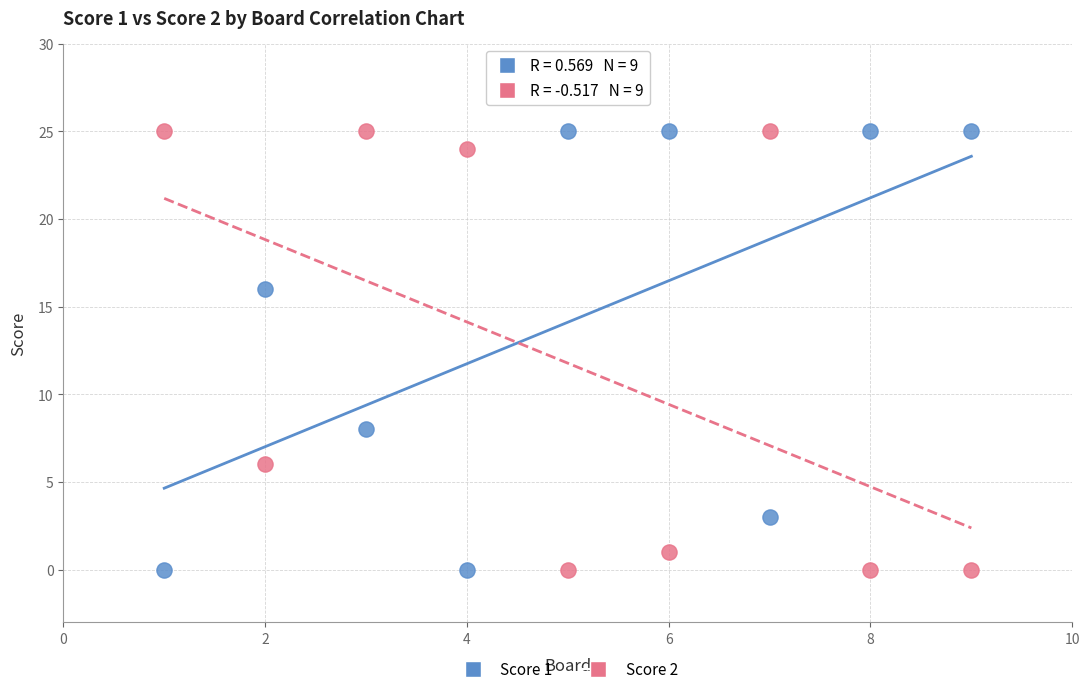

What is the X range (max minus min) for the scatter plot?

8